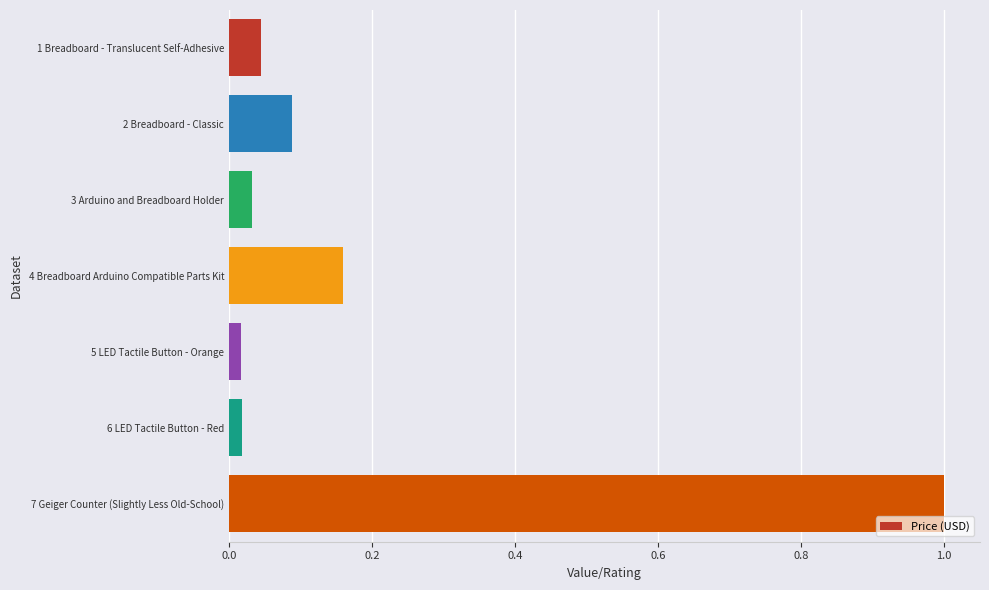

Which has a higher value, 7 Geiger Counter (Slightly Less Old-School) or 1 Breadboard - Translucent Self-Adhesive?

7 Geiger Counter (Slightly Less Old-School)